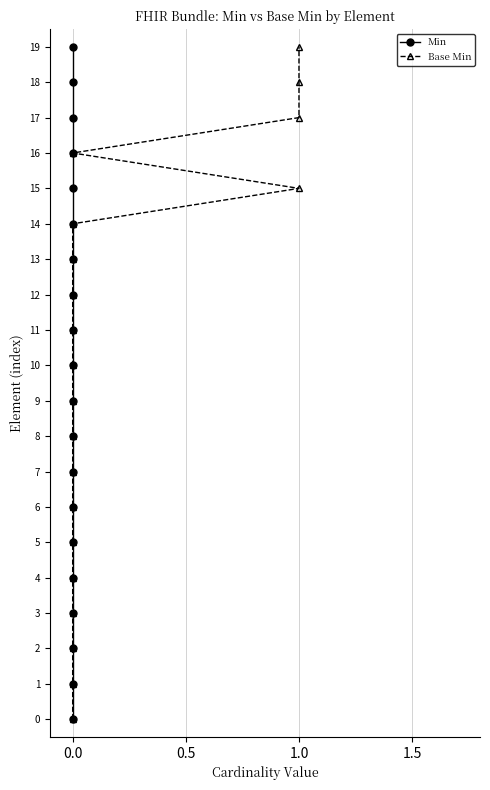

What position from the left is 11?

12